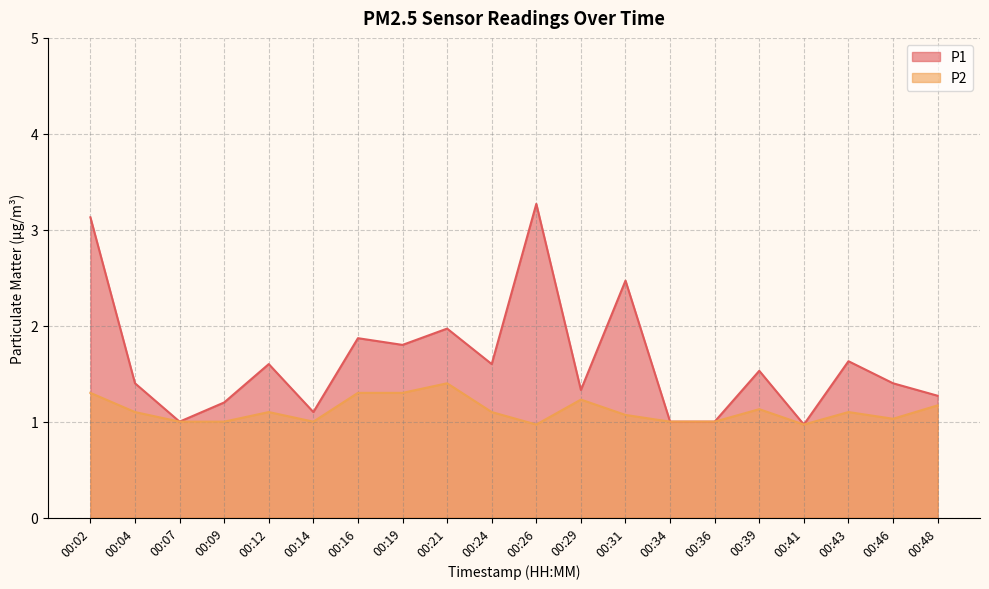

Rank the series by their maximum value, from highest to lowest.

P1, P2